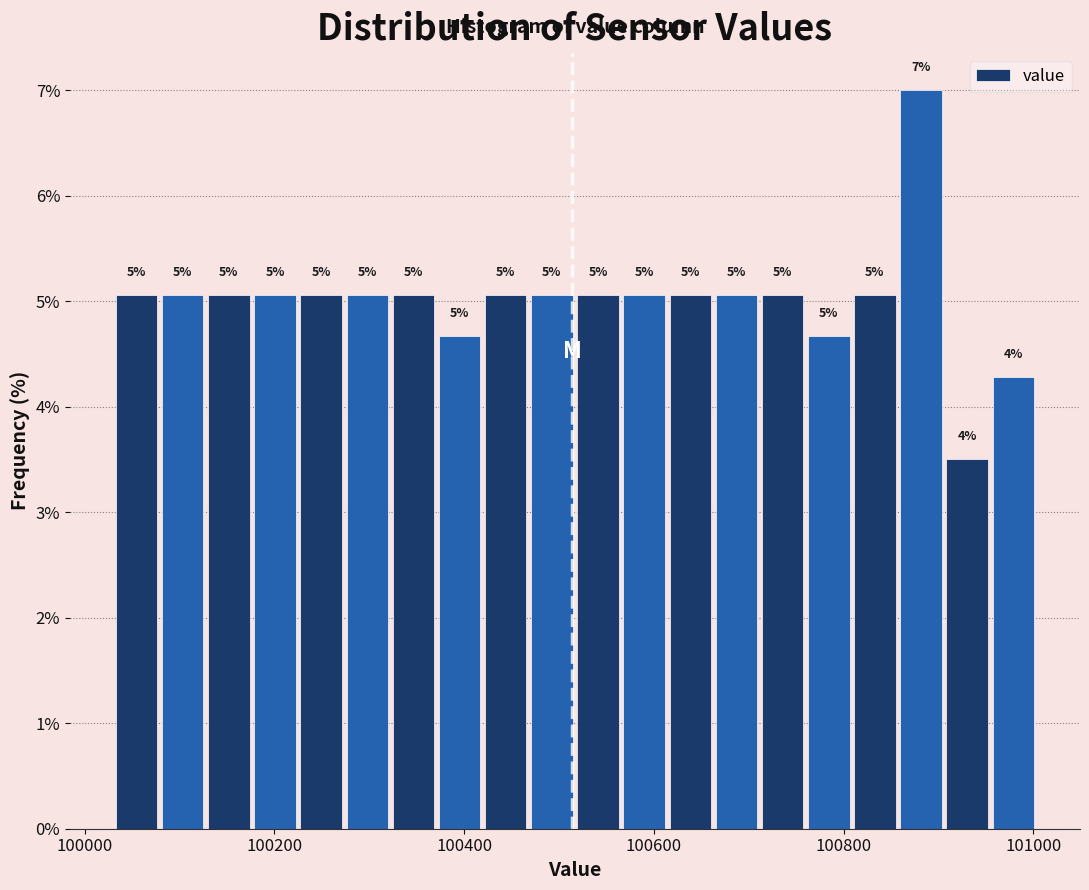

Read against the x-axis, roughly where is the centre of the tallest bar?

100880